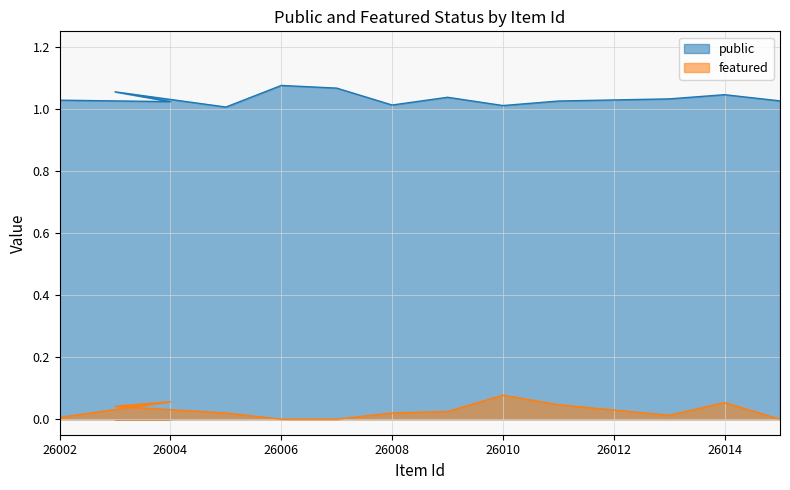

Which category has the lowest value in the featured series?

26015